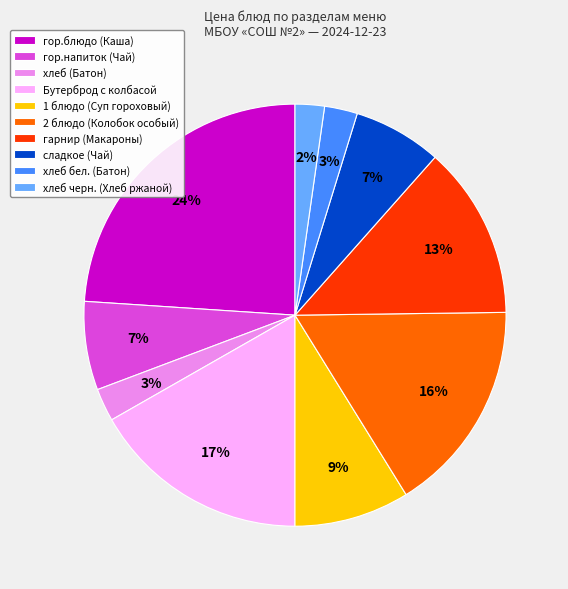

What percentage is the хлеб черн. (Хлеб ржаной) slice, to the nearest percent?

2%